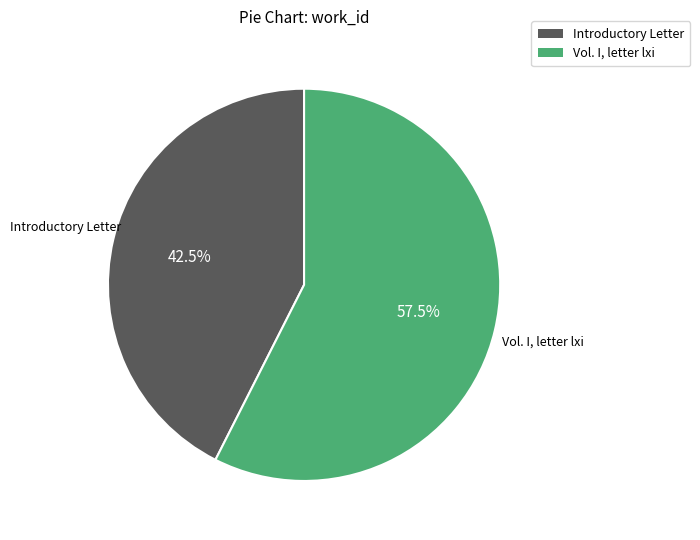

Which category has the smallest portion of the pie?

Introductory Letter